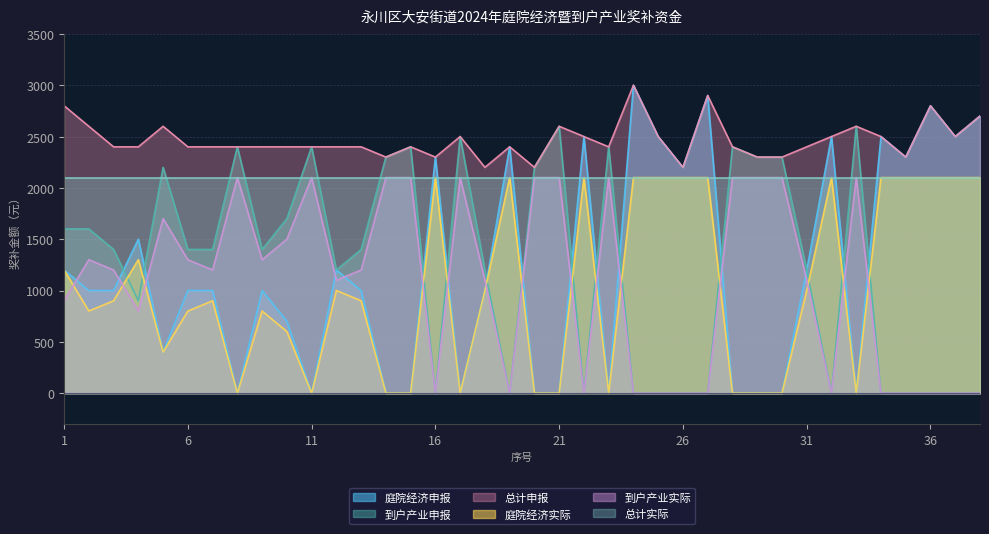

How many interior local peaks does the 总计申报 series have?

9